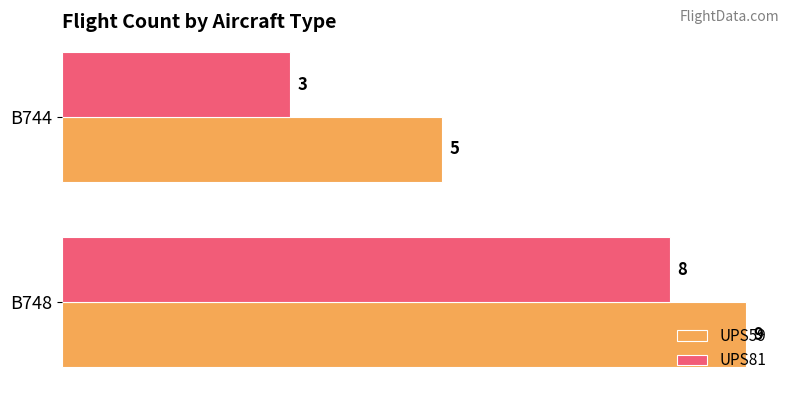

What is the sum of all UPS81 values?

11